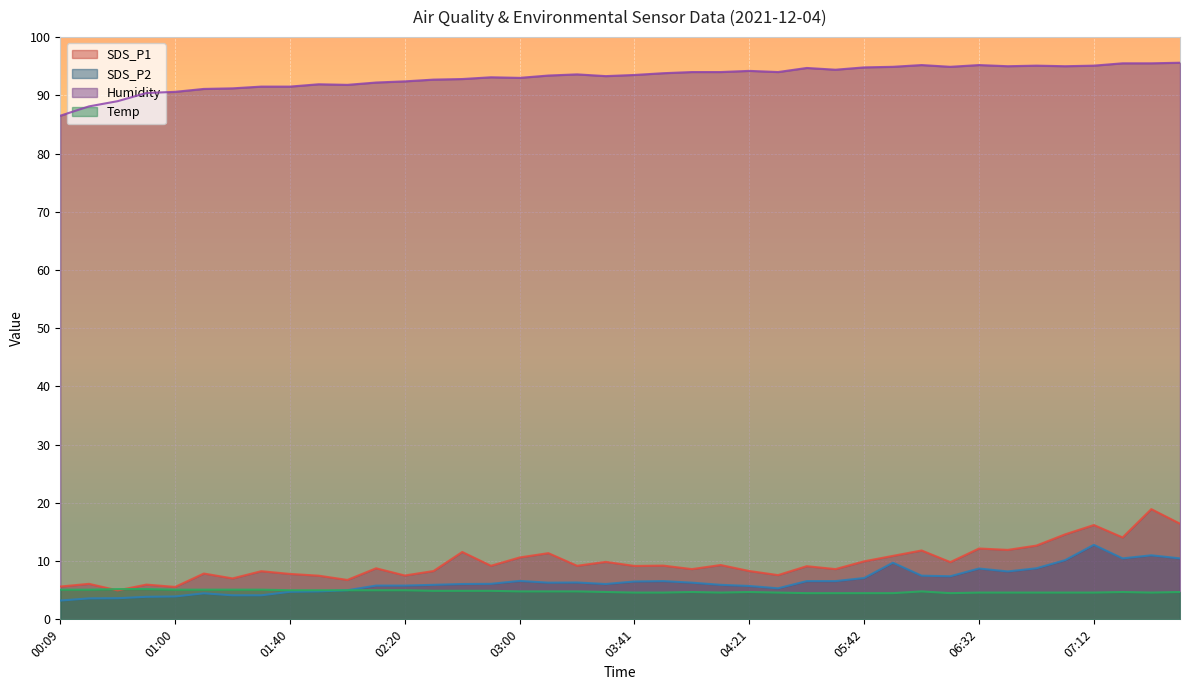

At 02:50, list the series in order from smallest to largest.

Temp, SDS_P2, SDS_P1, Humidity